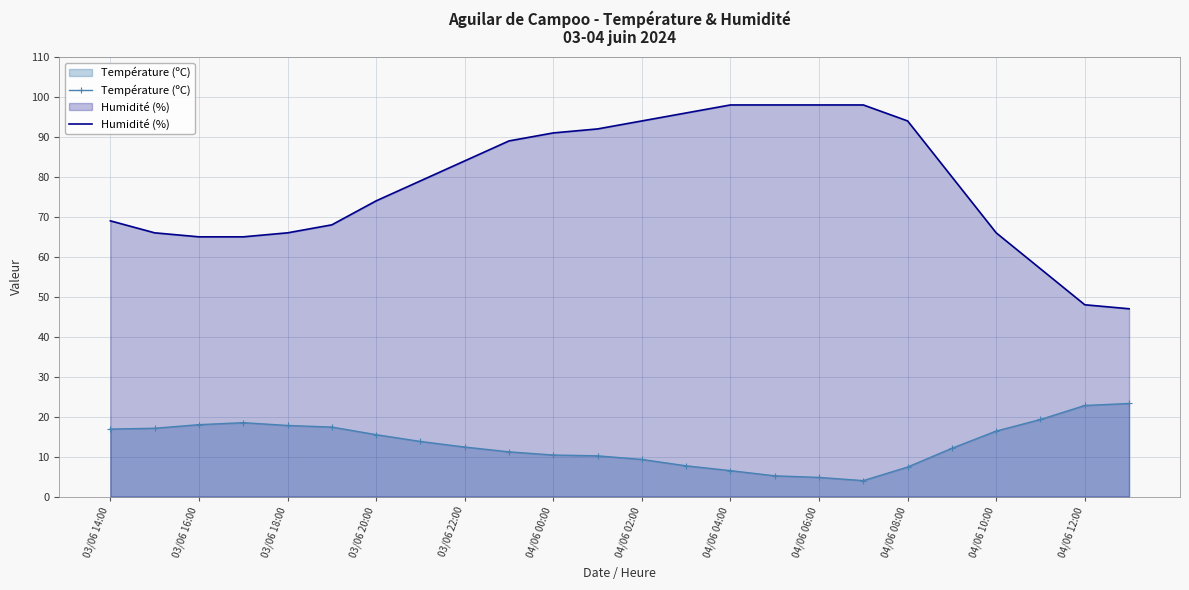

True or false: Humidité (%) has more than 2 points higher than both neighbors.

False